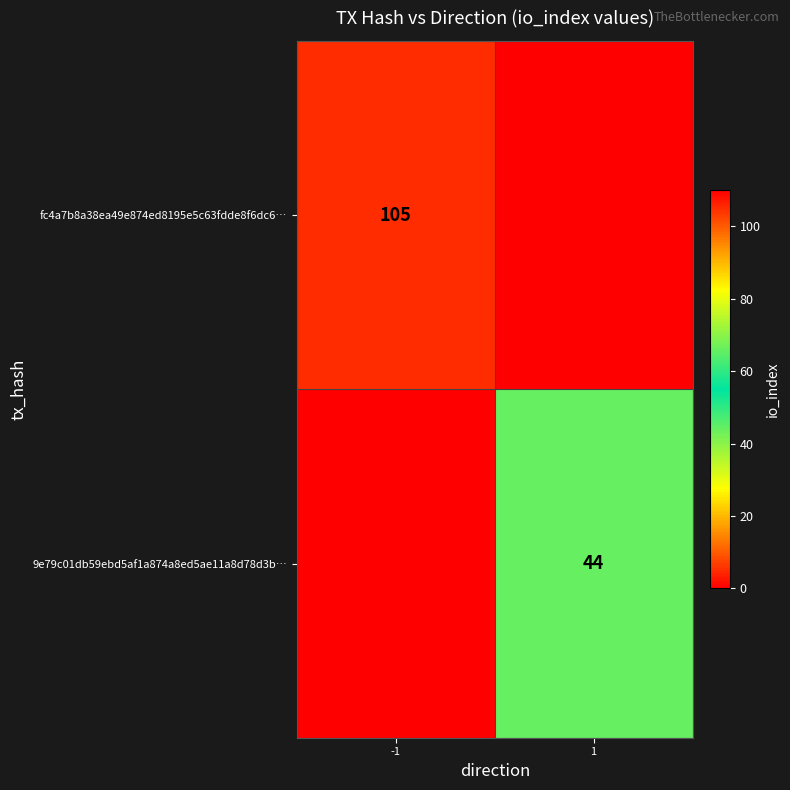

Is the value of 9e79c01db59ebd5af1a874a8ed5ae11a8d78d3b… at 1 greater than the value of fc4a7b8a38ea49e874ed8195e5c63fdde8f6dc6… at -1?

No